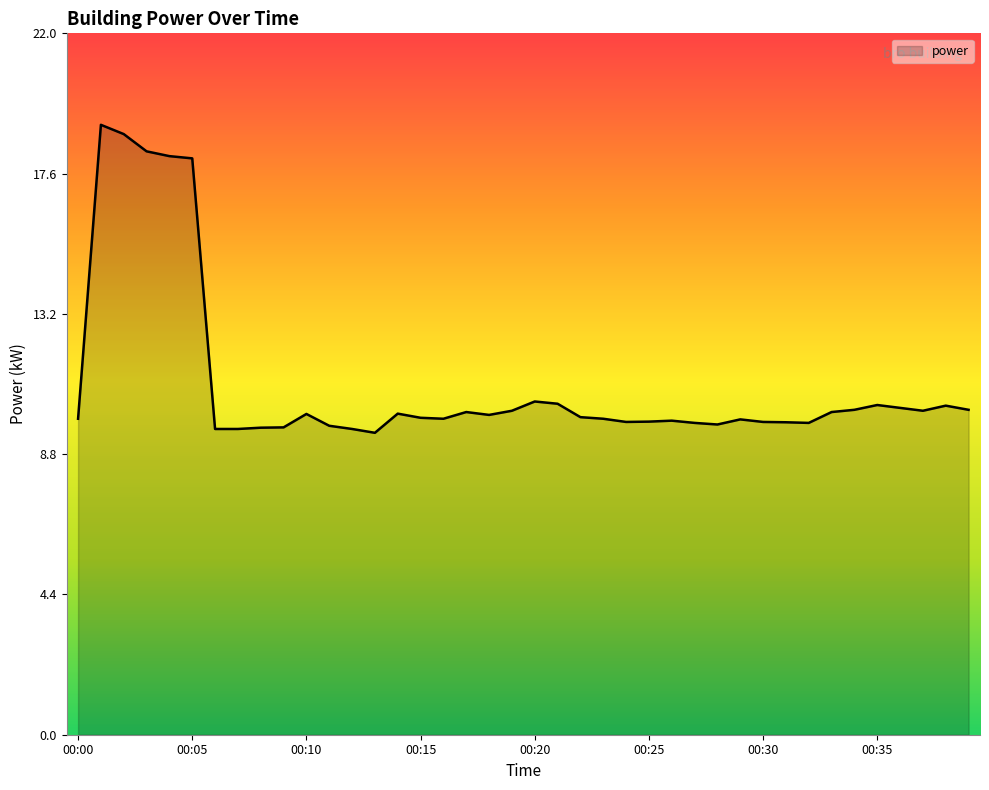

What is the maximum value shown in the chart?

19.1